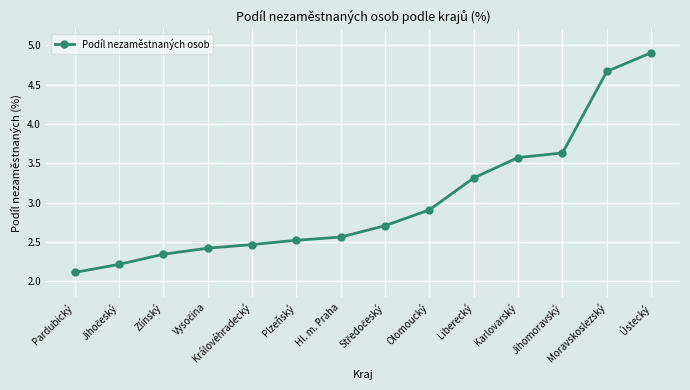

What is the label of the 5th point from the left?

Královéhradecký